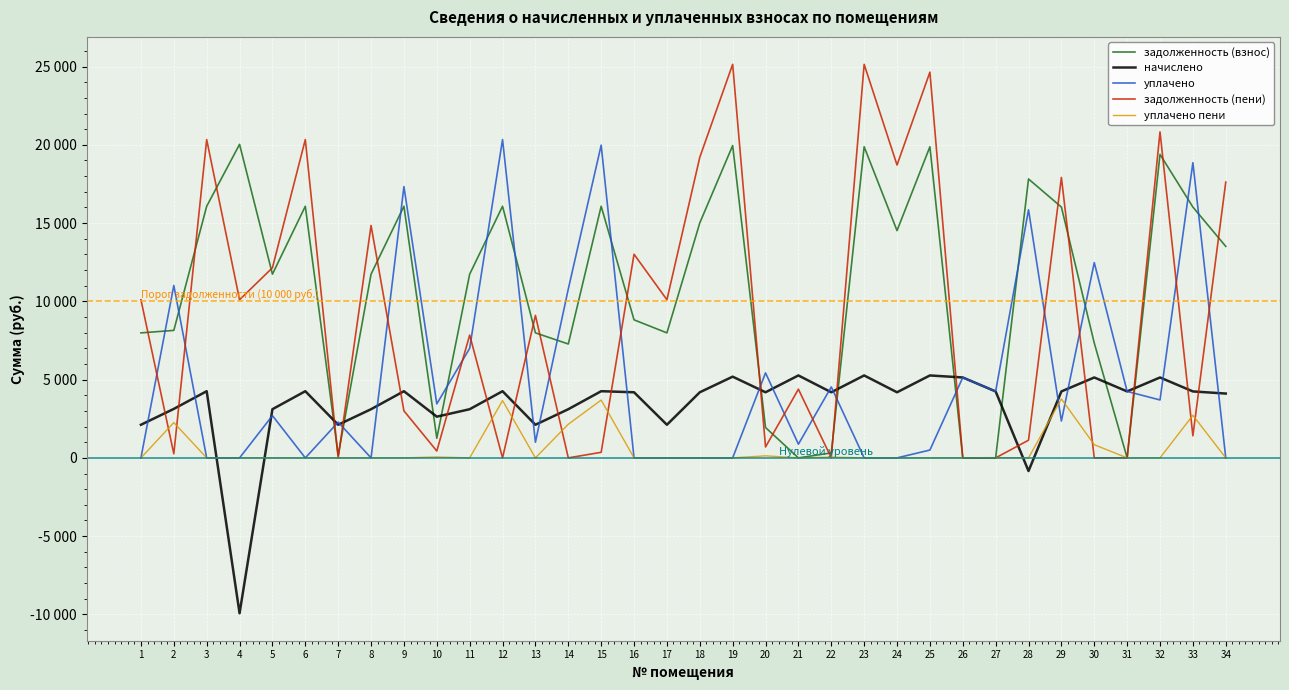

Does the chart display data point markers on the line(s)?

No